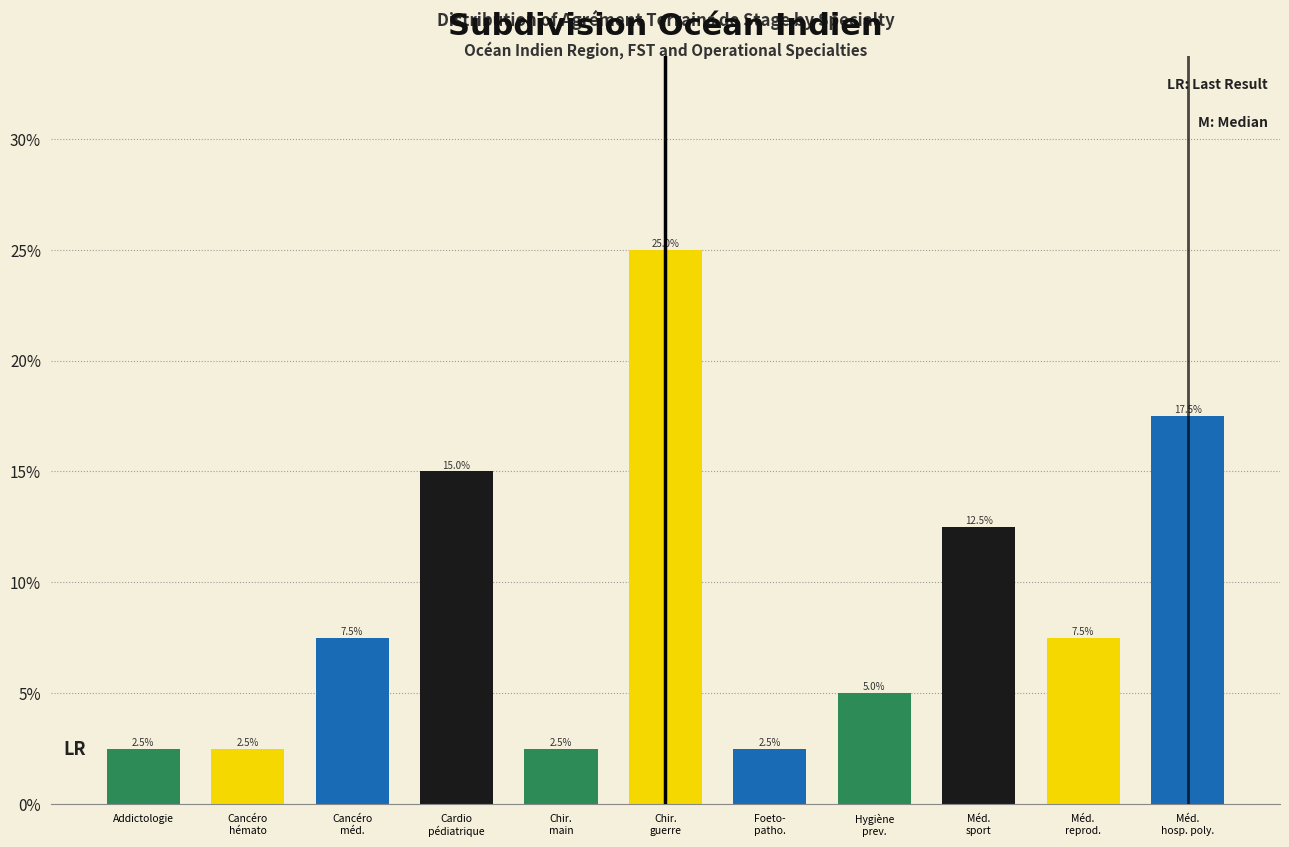

Reading left to right, extract all data points from this chart.

2.5	2.5	7.5	15.0	2.5	25.0	2.5	5.0	12.5	7.5	17.5